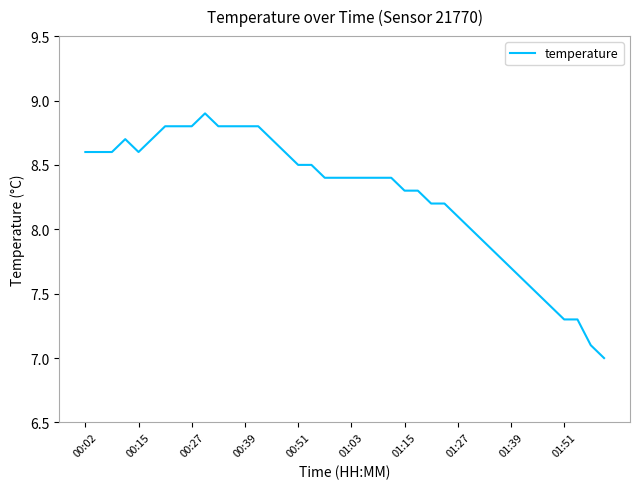

What is the minimum value shown in the chart?

7.0